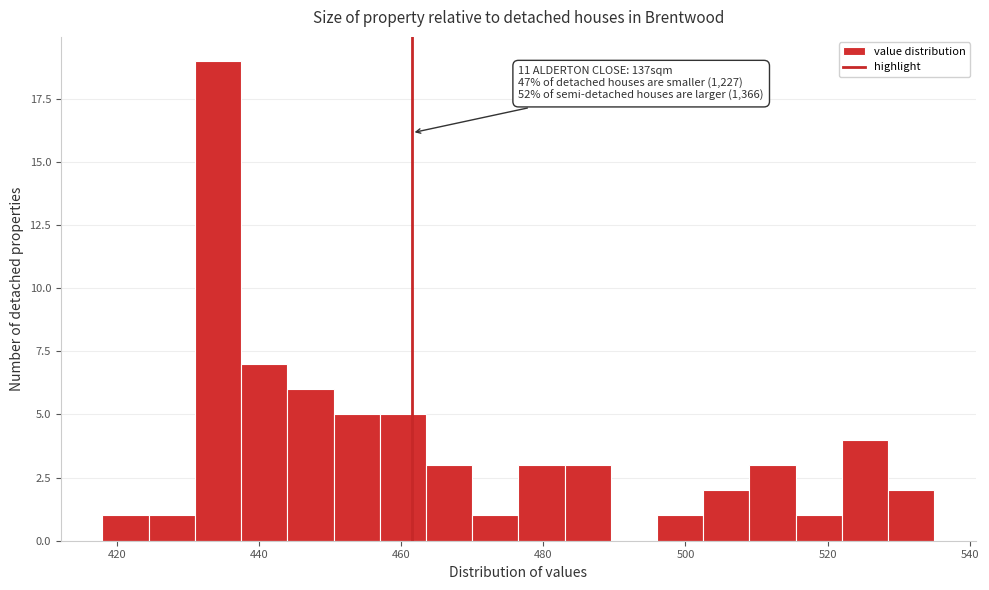

Around what value on the x-axis is the tallest bar? Give the approximate position of its centre, as read against the axis.

434